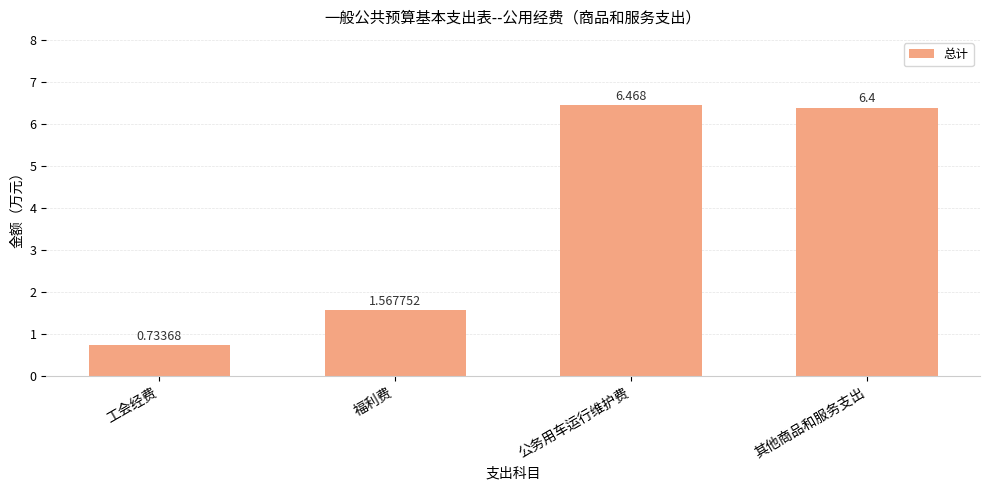

List the labels in order of value, smallest first.

工会经费, 福利费, 其他商品和服务支出, 公务用车运行维护费